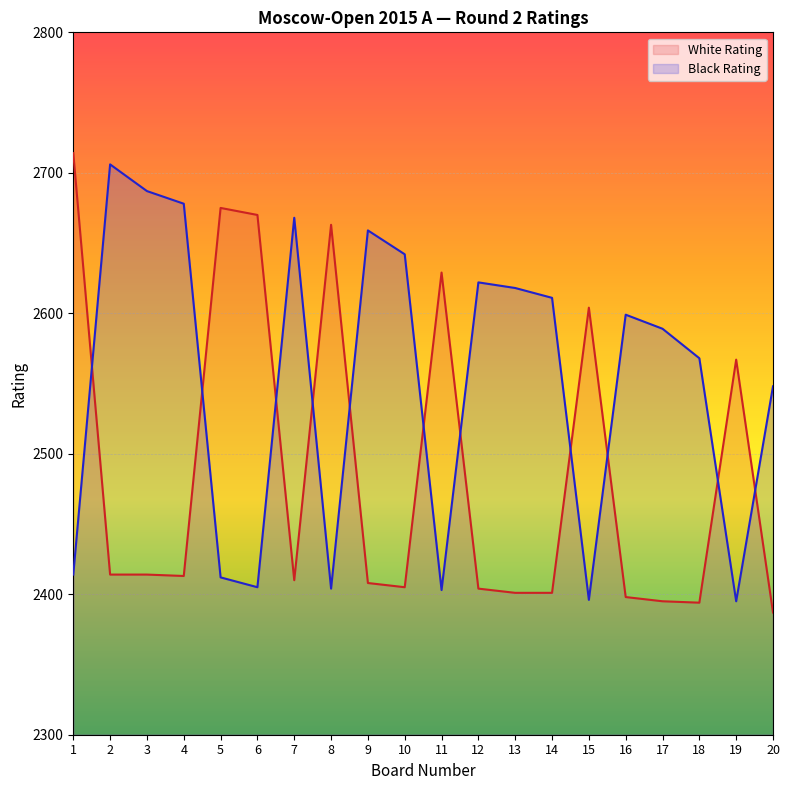

Reading left to right, list all the values displayed in this chart.

White Rating: 2714	2414	2414	2413	2675	2670	2410	2663	2408	2405	2629	2404	2401	2401	2604	2398	2395	2394	2567	2387
Black Rating: 2414	2706	2687	2678	2412	2405	2668	2404	2659	2642	2403	2622	2618	2611	2396	2599	2589	2568	2395	2548